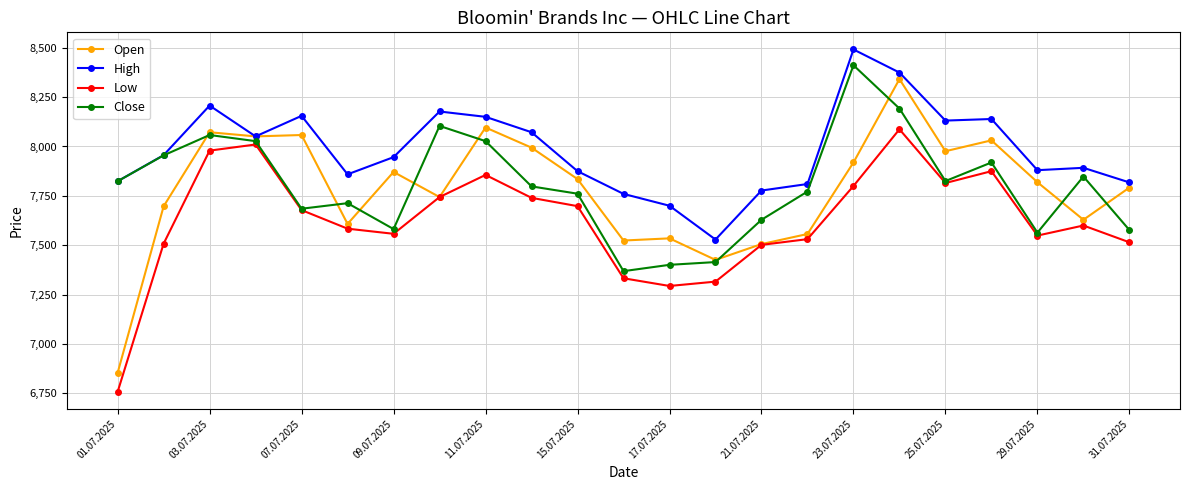

Which series has the largest range (max minus min)?

Open